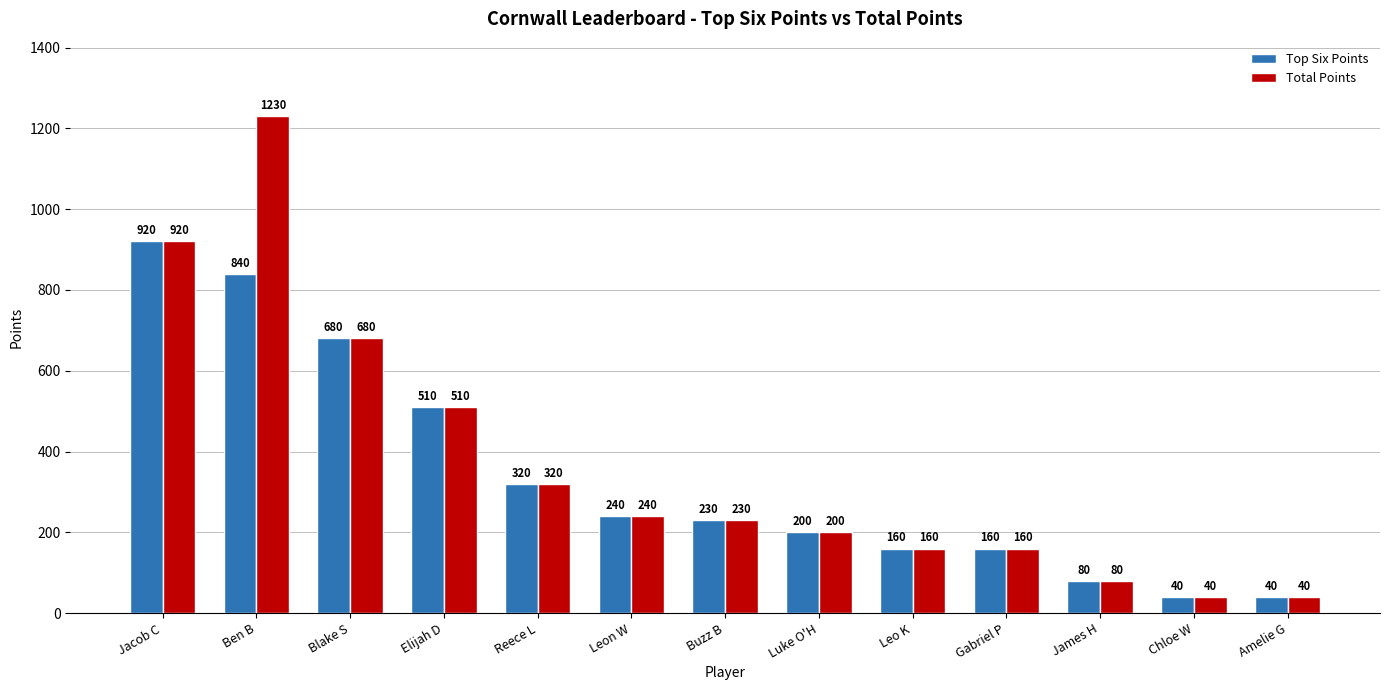

What is the difference between the Total Points values at Buzz B and Luke O'H?

30